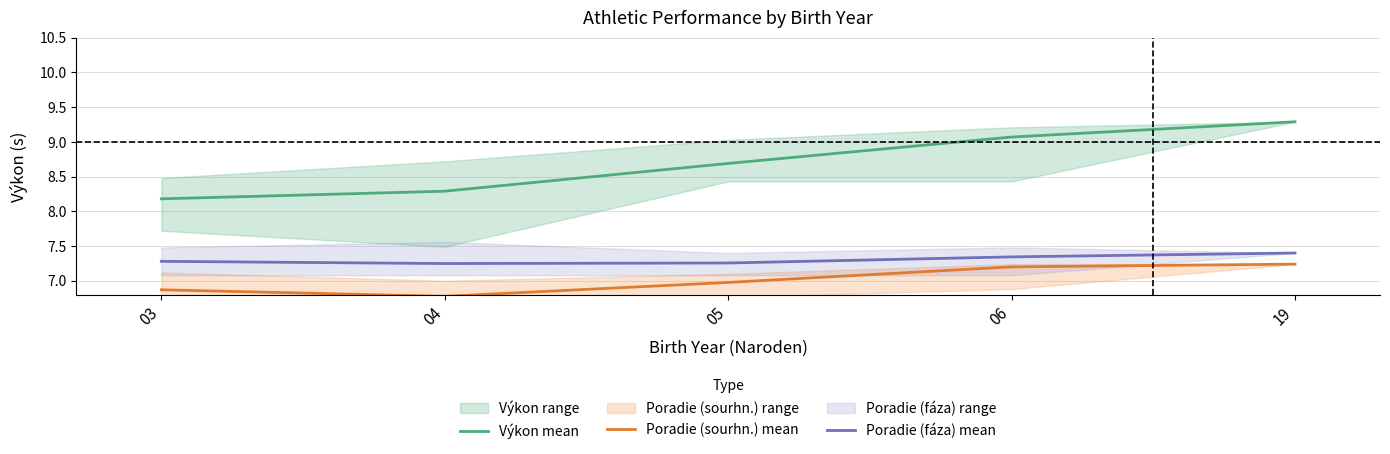

Rank the series at 05 from lowest to highest value.

Poradie (sourhn.) mean, Poradie (fáza) mean, Výkon mean